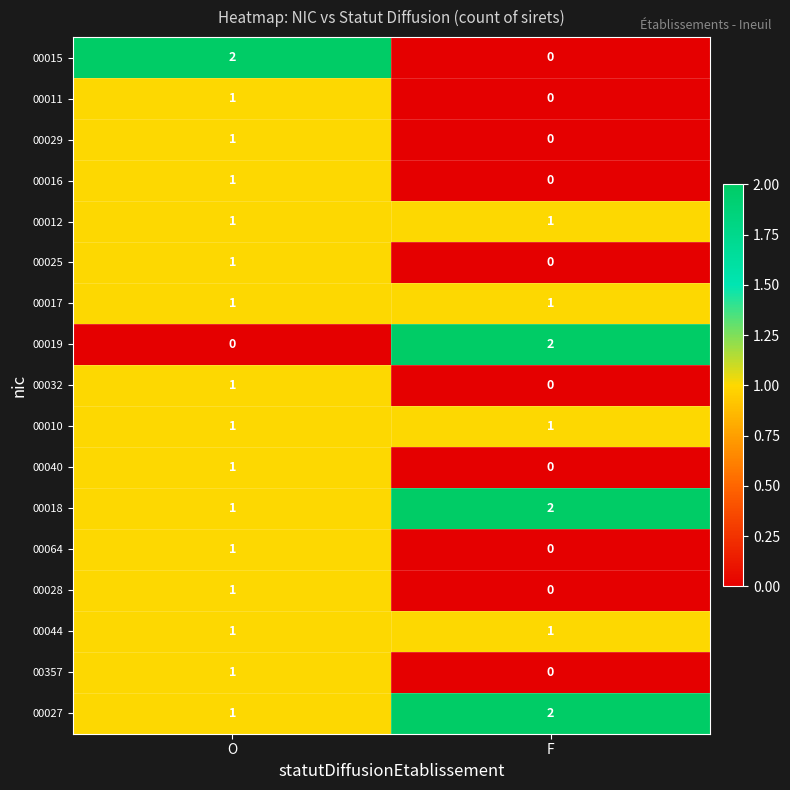

The 00019 series shows 1 at F. True or false?

False